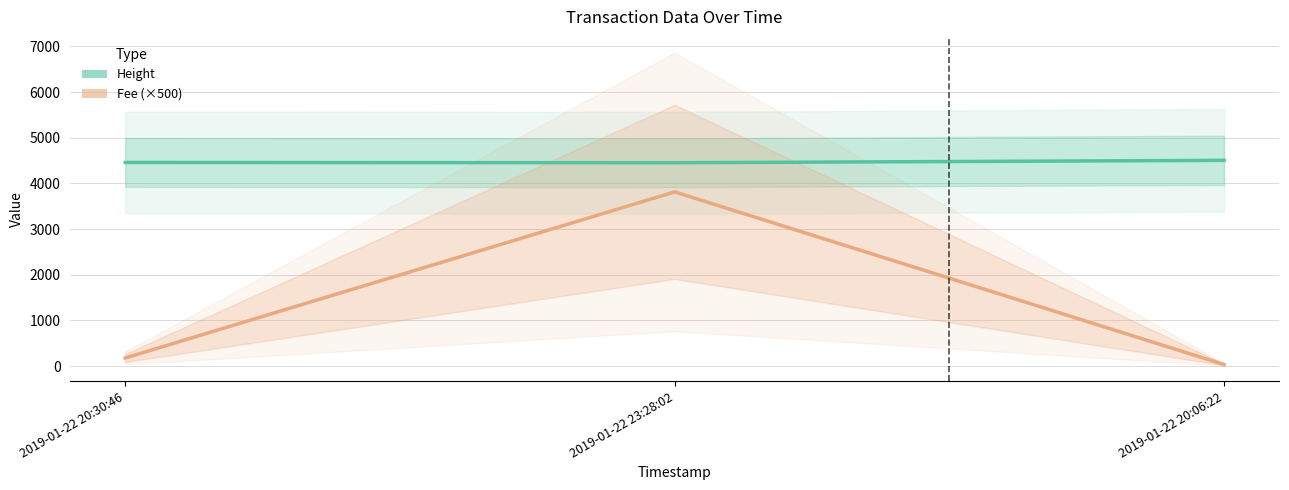

How many lines are shown in the chart?

2